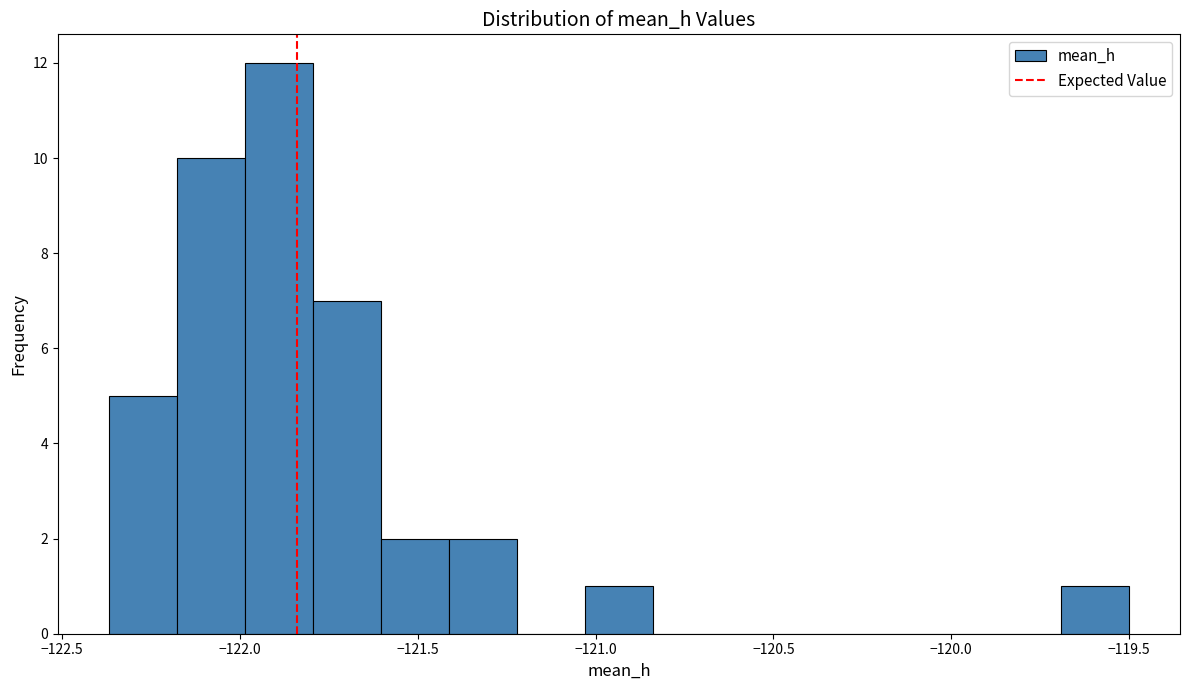

Read against the x-axis, roughly where is the centre of the tallest bar?

-121.90